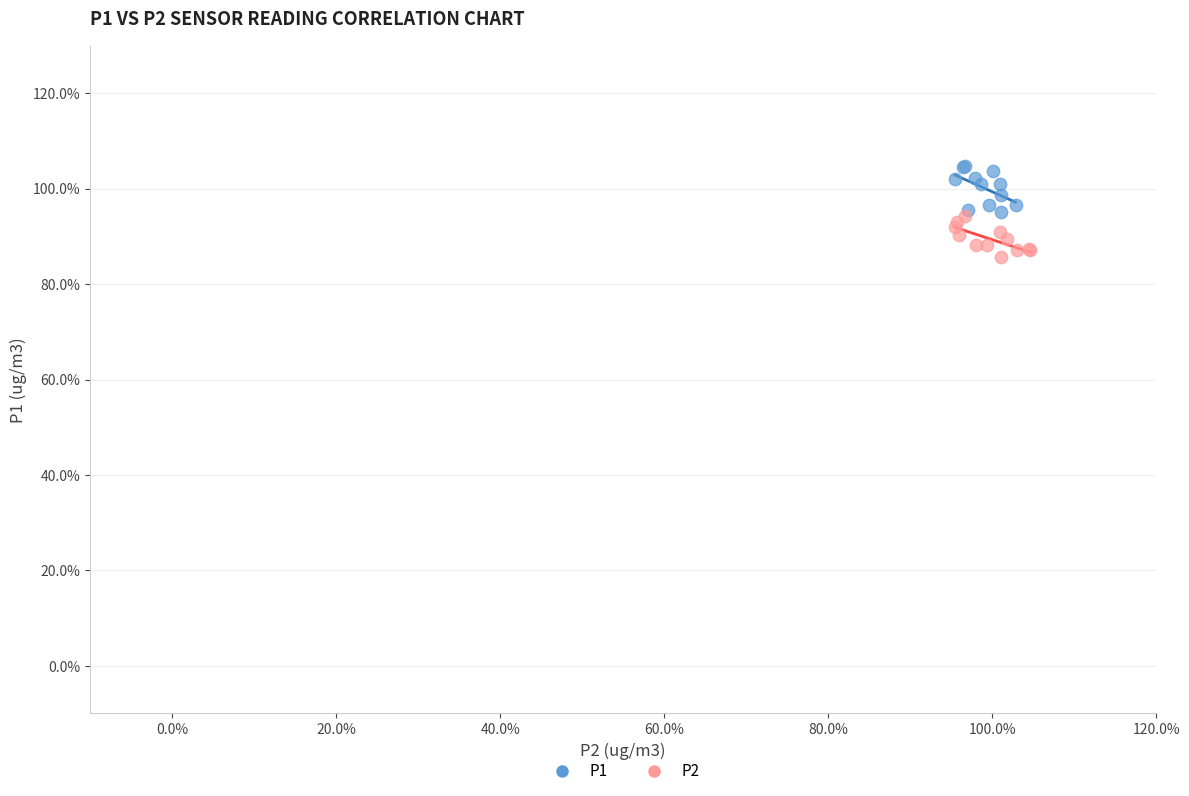

Which series contains the highest Y value?

P1